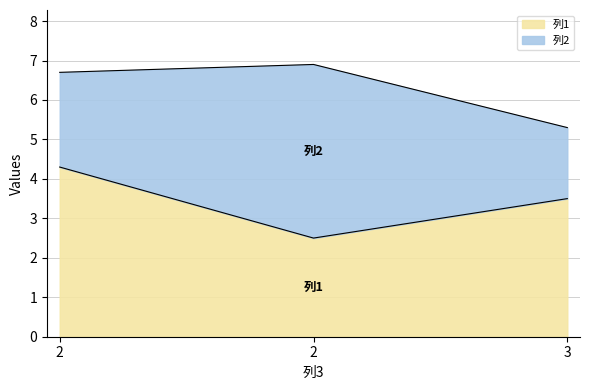

List the labels in order of value, largest first.

2, 3, 2